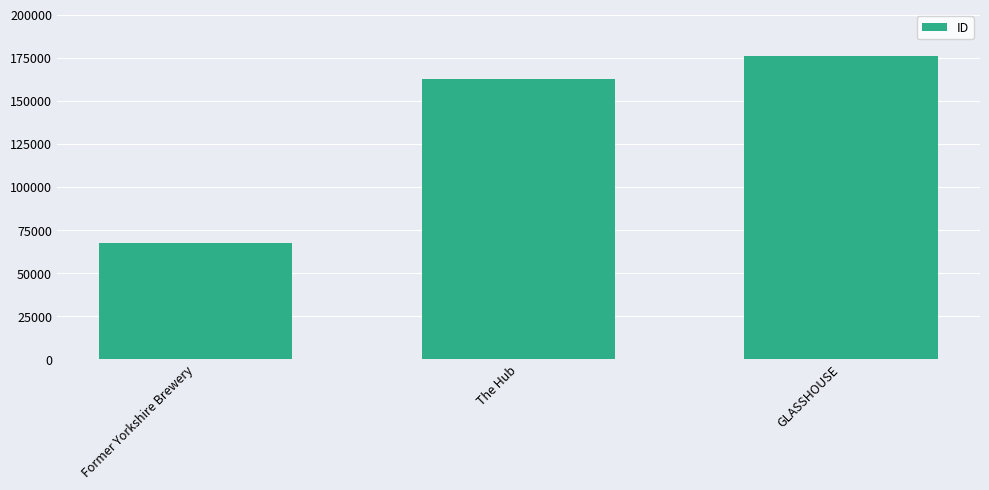

What is the approximate value at The Hub?

162615